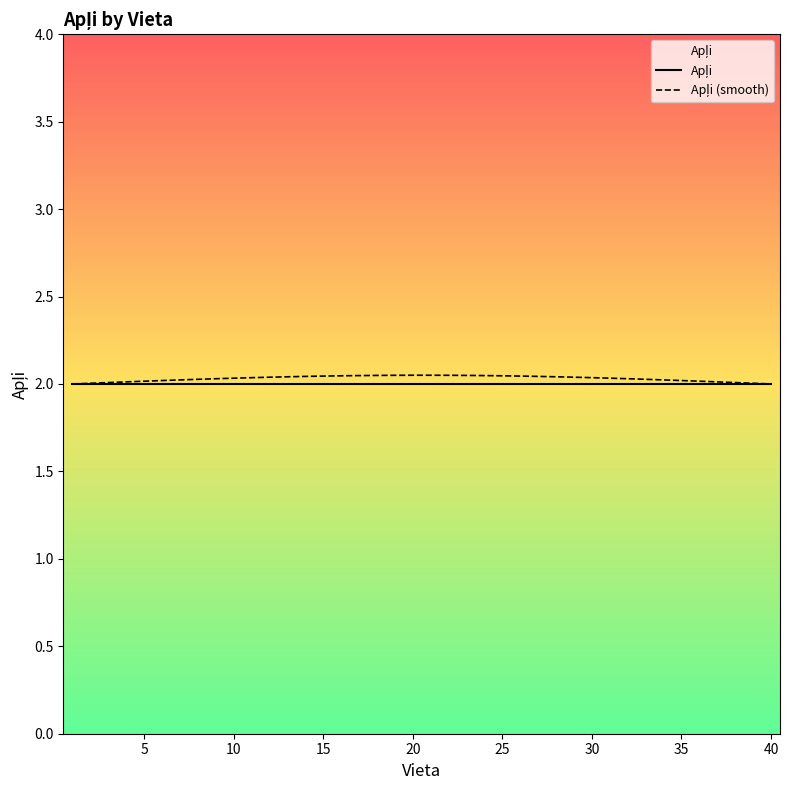

Does the chart have visible grid lines?

No